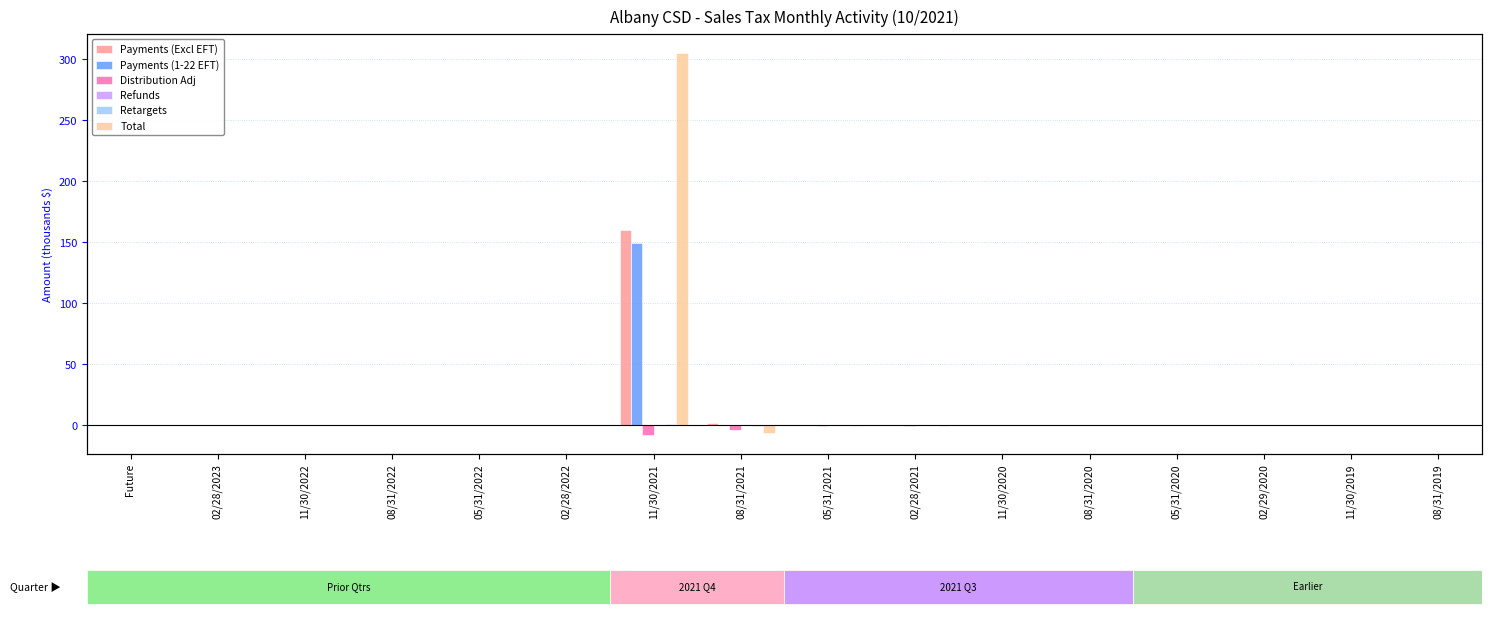

The Refunds series shows -0.0 at 05/31/2021. True or false?

False